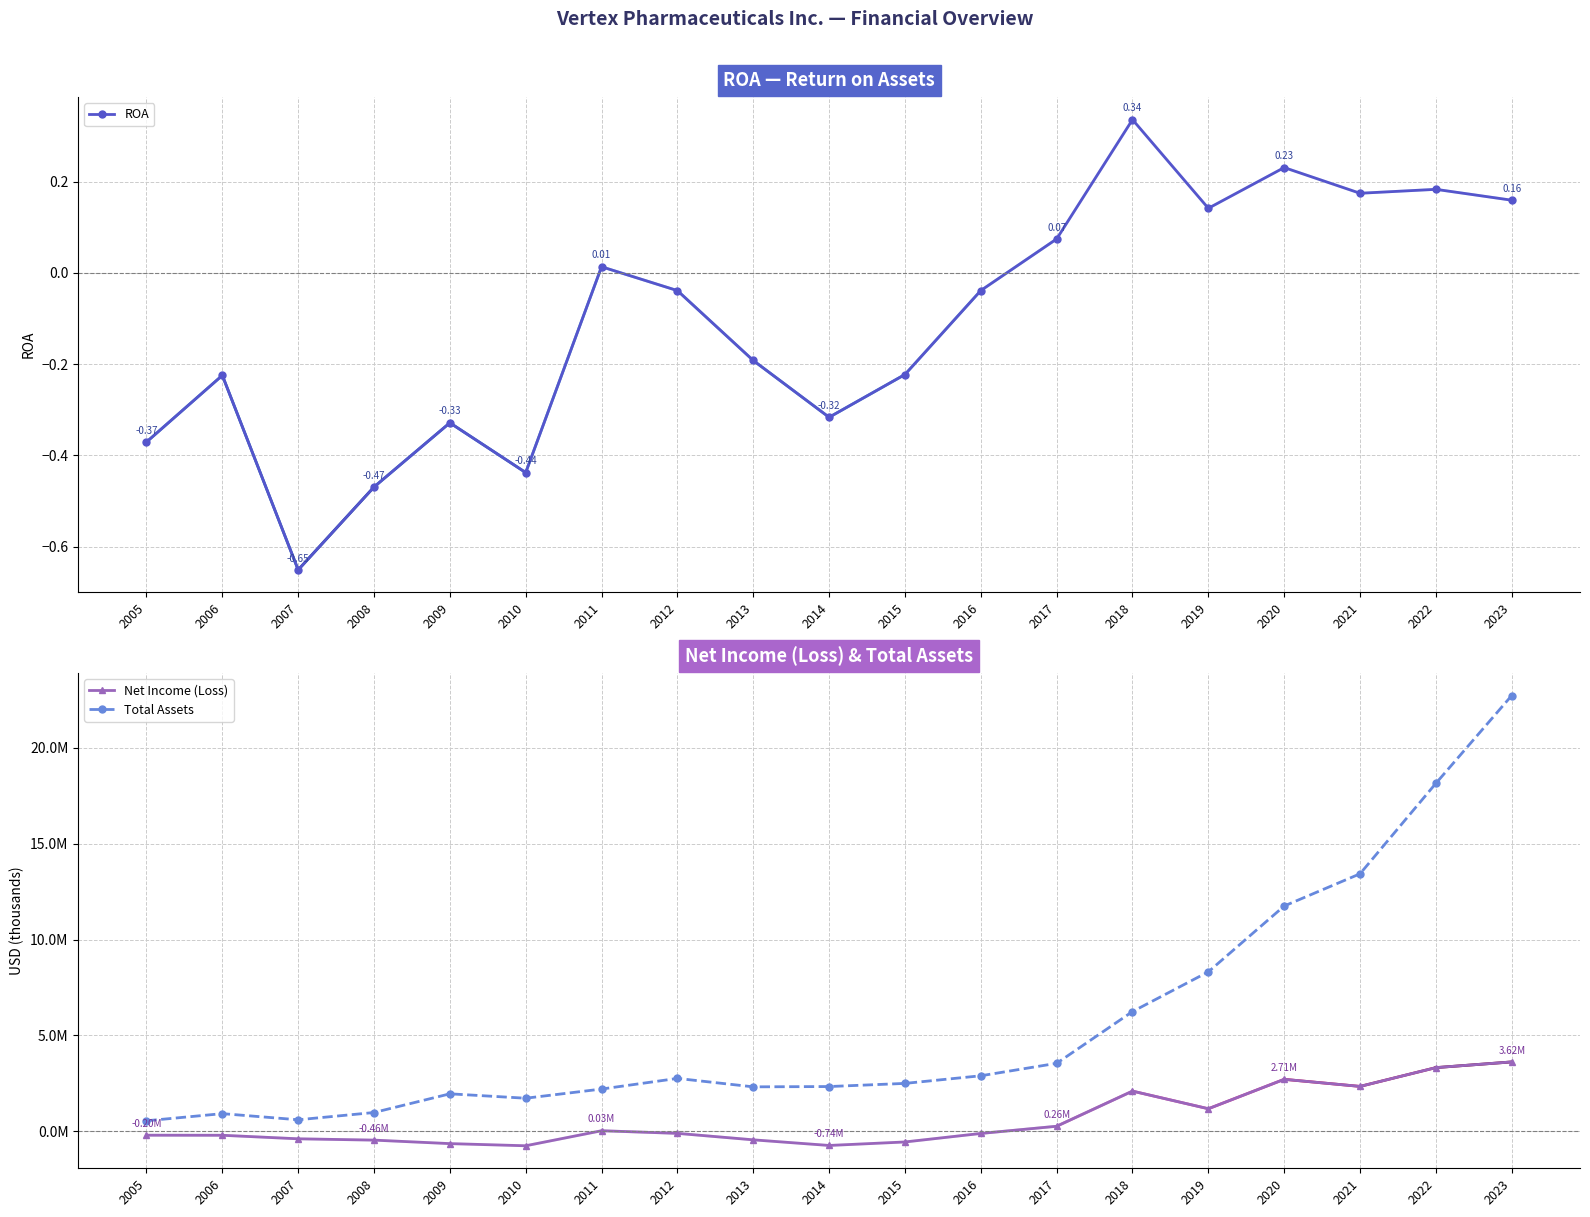

After their last crossing, which series has the higher values: ROA or Net Income (Loss)?

Net Income (Loss)